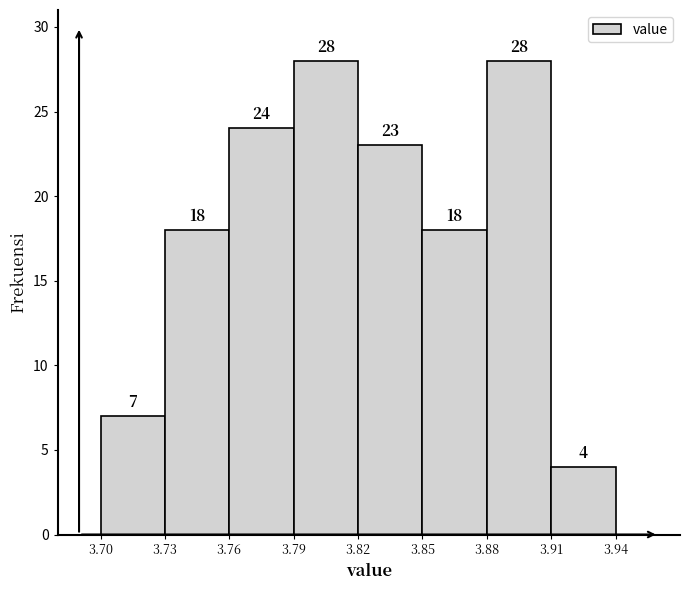

How tall is the bar that spans 3.88 to 3.91 on the x-axis?

28